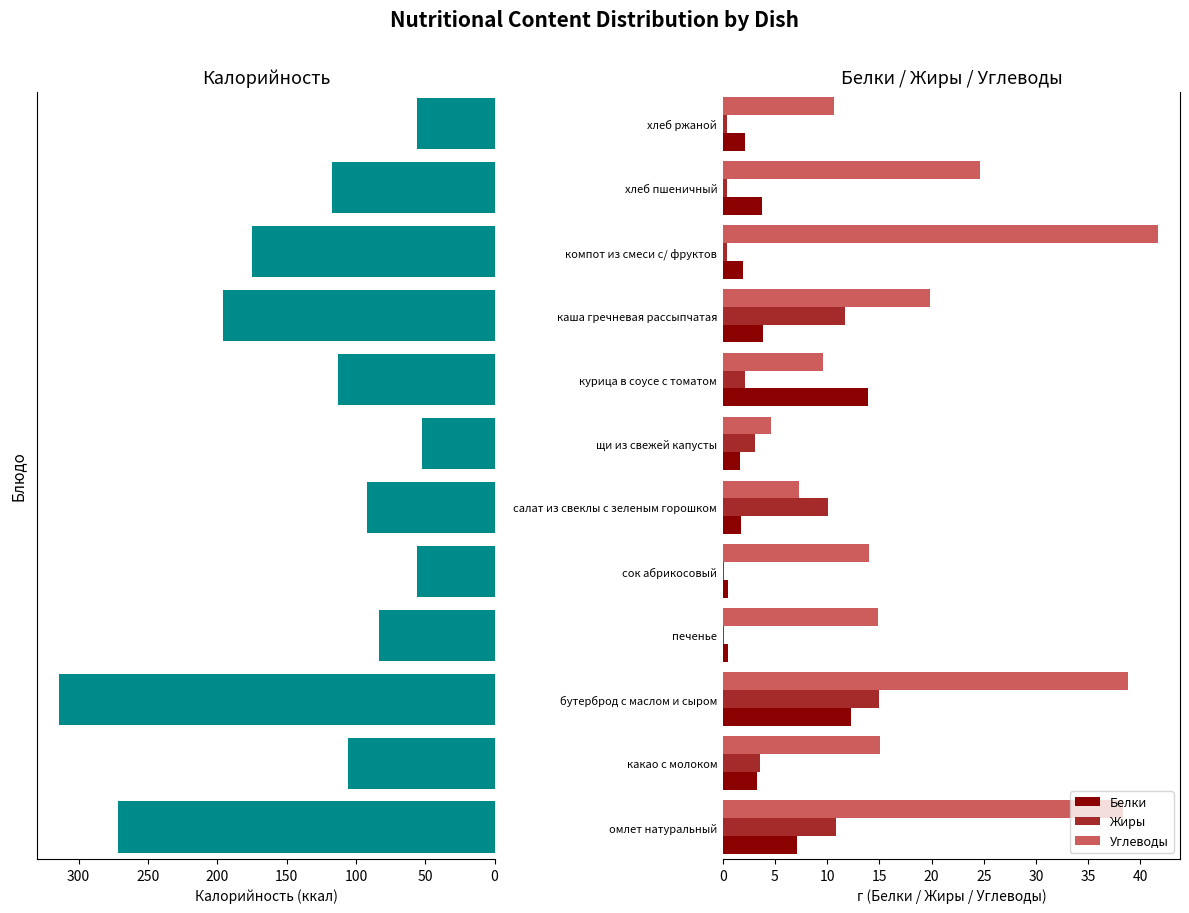

Is the value of Жиры at печенье greater than the value of Углеводы at щи из свежей капусты?

No